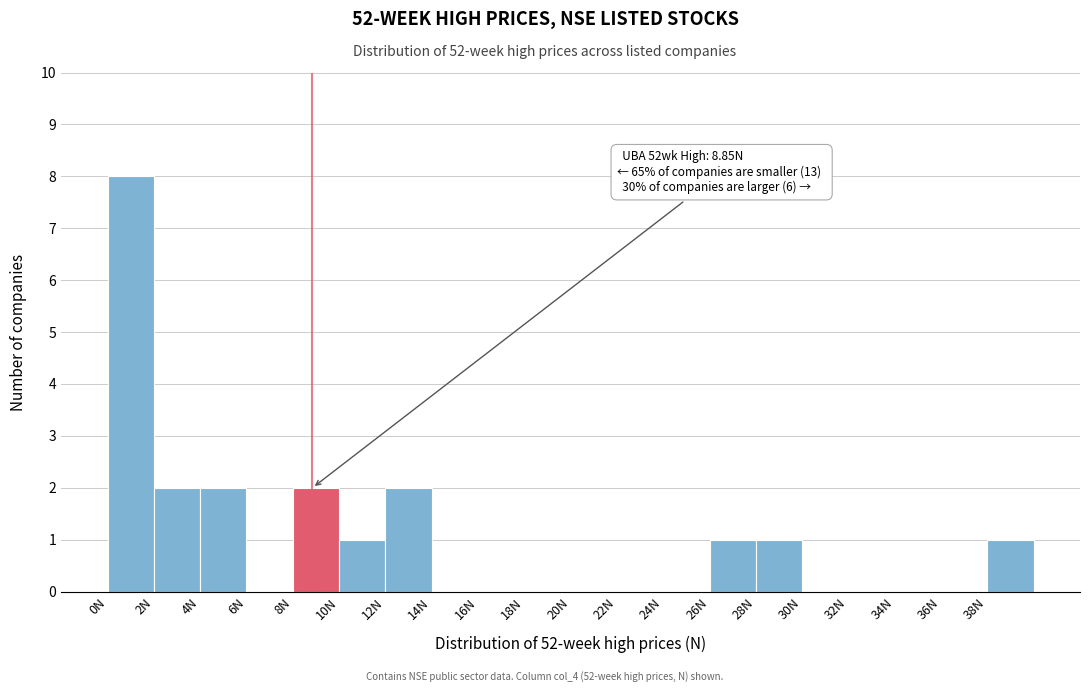

Over which range of the x-axis is the bar tallest?

0 to 2